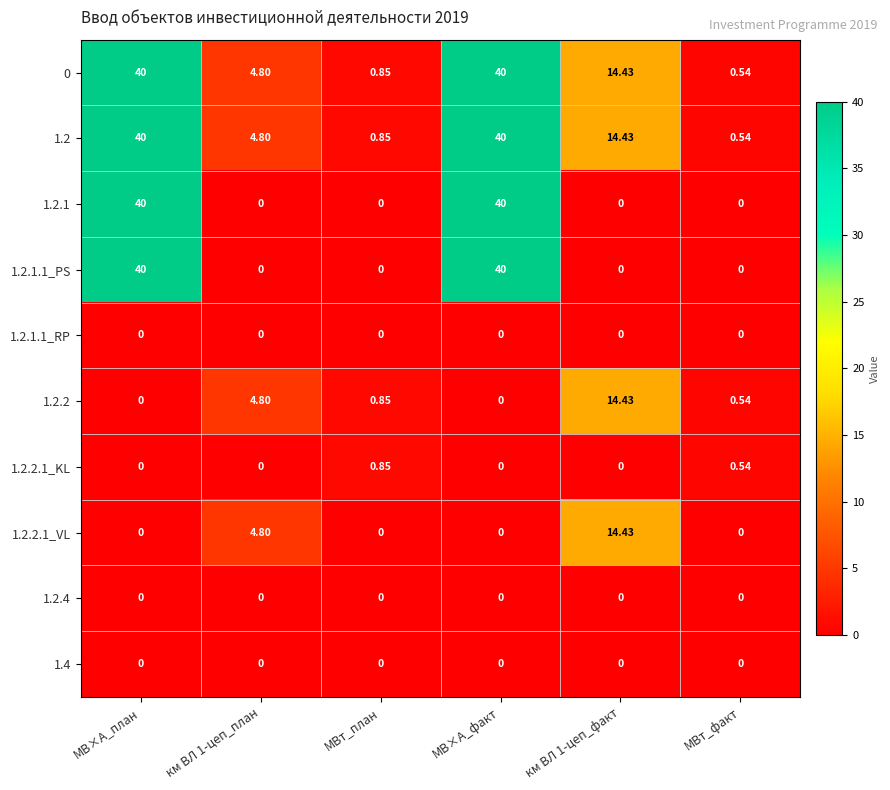

How many data points in 1.2 are above 14?

3